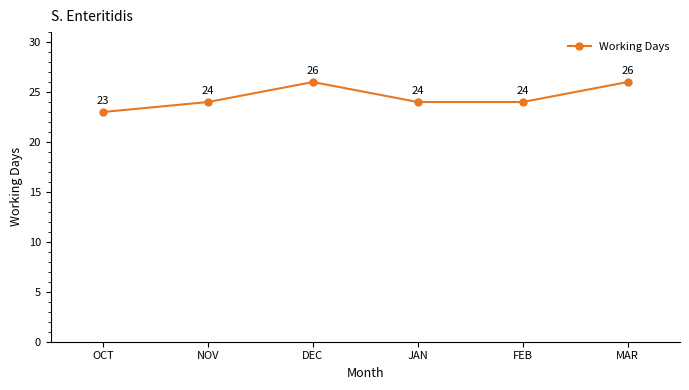

Reading left to right, extract all data points from this chart.

OCT=23	NOV=24	DEC=26	JAN=24	FEB=24	MAR=26